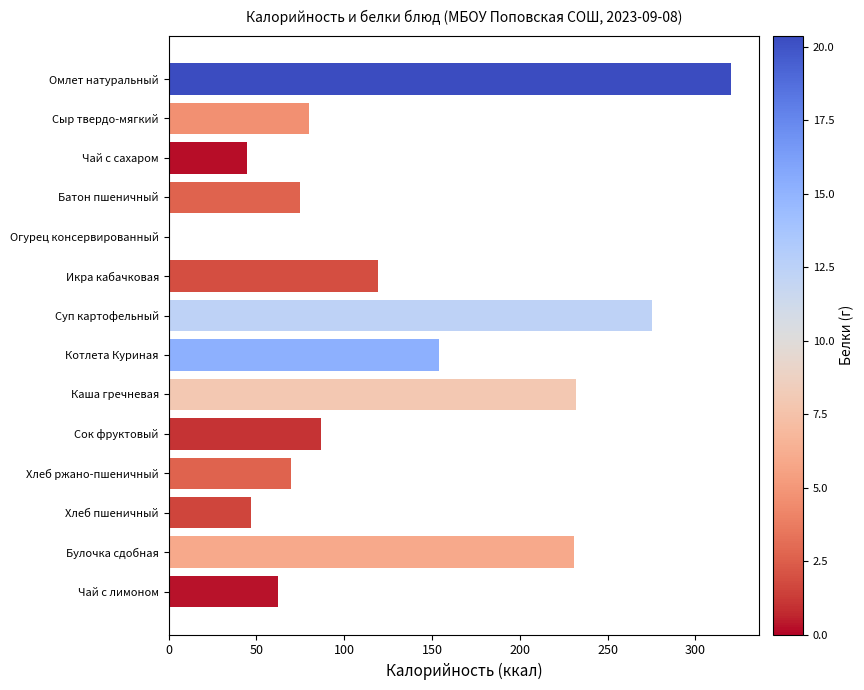

What is the change in value from Сыр твердо-мягкий to Булочка сдобная?

+151.3